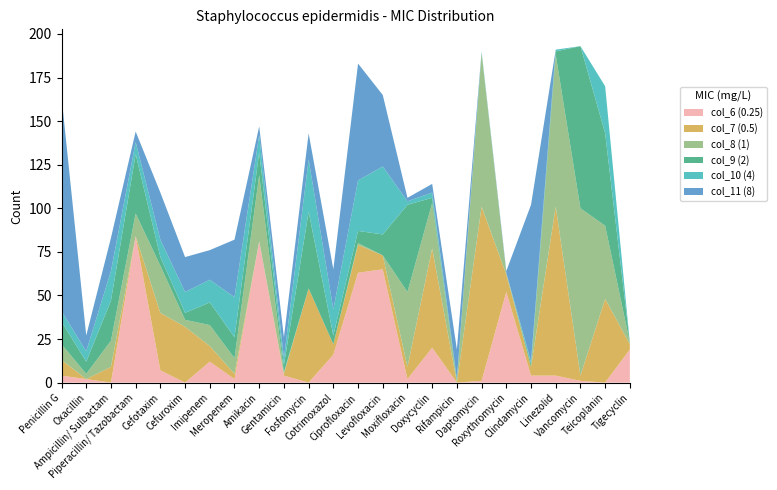

Reading right to left, extract all data points from this chart.

col_6 (0.25): Tigecyclin=19	Teicoplanin=0	Vancomycin=1	Linezolid=4	Clindamycin=4	Roxythromycin=52	Daptomycin=1	Rifampicin=0	Doxycyclin=20	Moxifloxacin=2	Levofloxacin=65	Ciprofloxacin=63	Cotrimoxazol=16	Fosfomycin=0	Gentamicin=4	Amikacin=81	Meropenem=2	Imipenem=12	Cefuroxim=0	Cefotaxim=7	Piperacillin/ Tazobactam=84	Ampicillin/ Sulbactam=0	Oxacillin=2	Penicillin G=4
col_7 (0.5): Tigecyclin=3	Teicoplanin=48	Vancomycin=3	Linezolid=97	Clindamycin=5	Roxythromycin=10	Daptomycin=100	Rifampicin=0	Doxycyclin=57	Moxifloxacin=7	Levofloxacin=8	Ciprofloxacin=16	Cotrimoxazol=6	Fosfomycin=54	Gentamicin=1	Amikacin=0	Meropenem=3	Imipenem=9	Cefuroxim=32	Cefotaxim=33	Piperacillin/ Tazobactam=0	Ampicillin/ Sulbactam=9	Oxacillin=0	Penicillin G=9
col_8 (1): Tigecyclin=1	Teicoplanin=42	Vancomycin=96	Linezolid=87	Clindamycin=0	Roxythromycin=1	Daptomycin=88	Rifampicin=1	Doxycyclin=26	Moxifloxacin=43	Levofloxacin=0	Ciprofloxacin=1	Cotrimoxazol=0	Fosfomycin=0	Gentamicin=1	Amikacin=38	Meropenem=9	Imipenem=12	Cefuroxim=4	Cefotaxim=27	Piperacillin/ Tazobactam=13	Ampicillin/ Sulbactam=15	Oxacillin=3	Penicillin G=9
col_9 (2): Tigecyclin=0	Teicoplanin=53	Vancomycin=93	Linezolid=2	Clindamycin=2	Roxythromycin=0	Daptomycin=0	Rifampicin=1	Doxycyclin=3	Moxifloxacin=50	Levofloxacin=12	Ciprofloxacin=7	Cotrimoxazol=5	Fosfomycin=44	Gentamicin=4	Amikacin=13	Meropenem=12	Imipenem=13	Cefuroxim=4	Cefotaxim=5	Piperacillin/ Tazobactam=34	Ampicillin/ Sulbactam=23	Oxacillin=7	Penicillin G=13
col_10 (4): Tigecyclin=0	Teicoplanin=27	Vancomycin=0	Linezolid=1	Clindamycin=1	Roxythromycin=0	Daptomycin=1	Rifampicin=0	Doxycyclin=3	Moxifloxacin=2	Levofloxacin=39	Ciprofloxacin=29	Cotrimoxazol=15	Fosfomycin=30	Gentamicin=4	Amikacin=10	Meropenem=23	Imipenem=13	Cefuroxim=12	Cefotaxim=10	Piperacillin/ Tazobactam=7	Ampicillin/ Sulbactam=17	Oxacillin=6	Penicillin G=6
col_11 (8): Tigecyclin=0	Teicoplanin=0	Vancomycin=0	Linezolid=0	Clindamycin=90	Roxythromycin=1	Daptomycin=0	Rifampicin=17	Doxycyclin=5	Moxifloxacin=2	Levofloxacin=41	Ciprofloxacin=67	Cotrimoxazol=23	Fosfomycin=15	Gentamicin=12	Amikacin=5	Meropenem=33	Imipenem=17	Cefuroxim=20	Cefotaxim=27	Piperacillin/ Tazobactam=6	Ampicillin/ Sulbactam=19	Oxacillin=9	Penicillin G=123